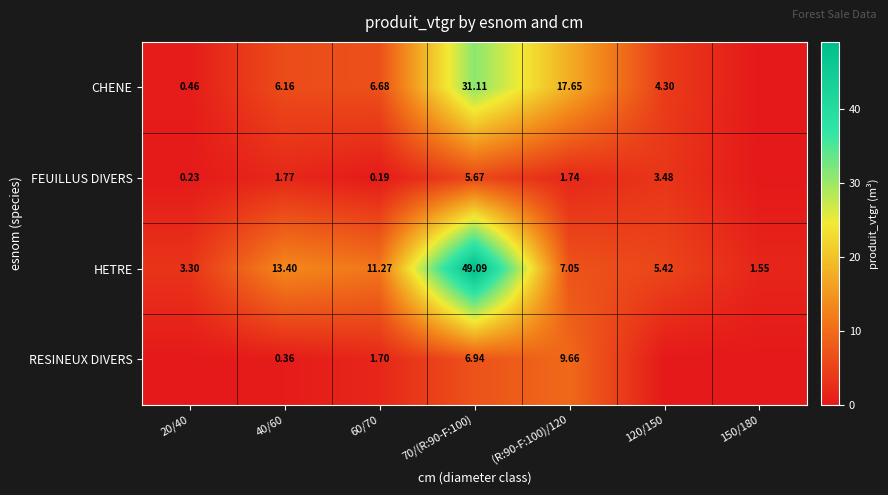

Rank the series at 60/70 from lowest to highest value.

FEUILLUS DIVERS, RESINEUX DIVERS, CHENE, HETRE